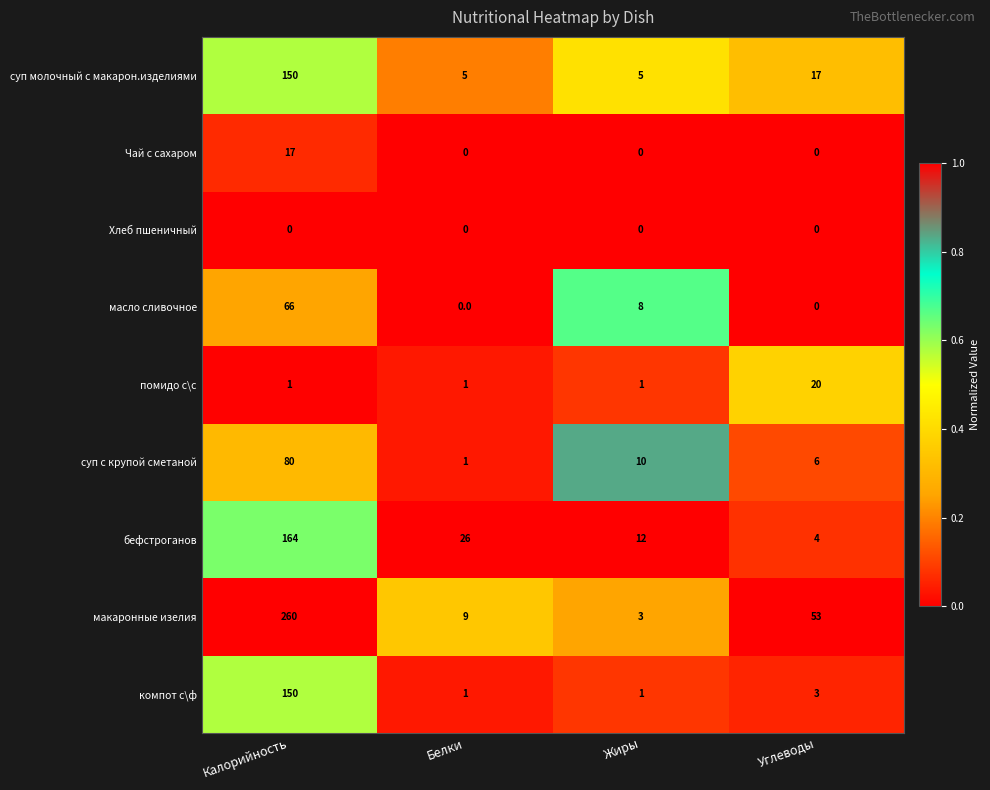

At which label does макаронные изелия first exceed 53?

Калорийность